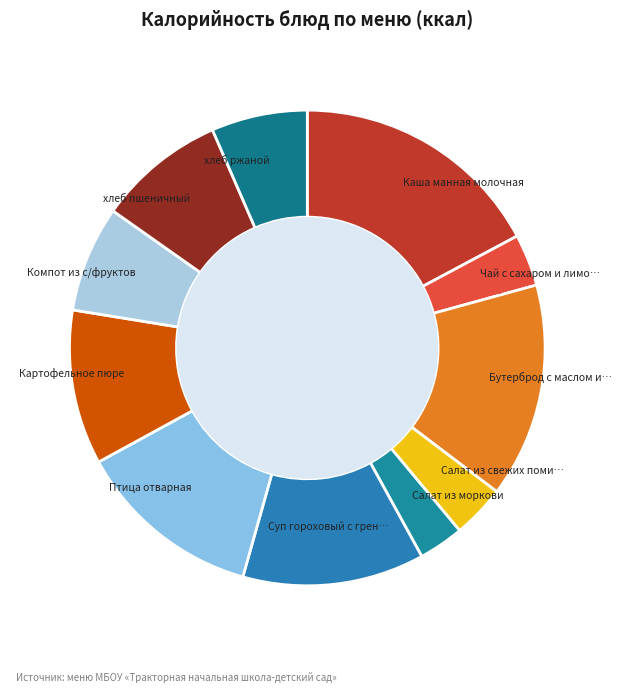

How many slices are in this pie chart?

11